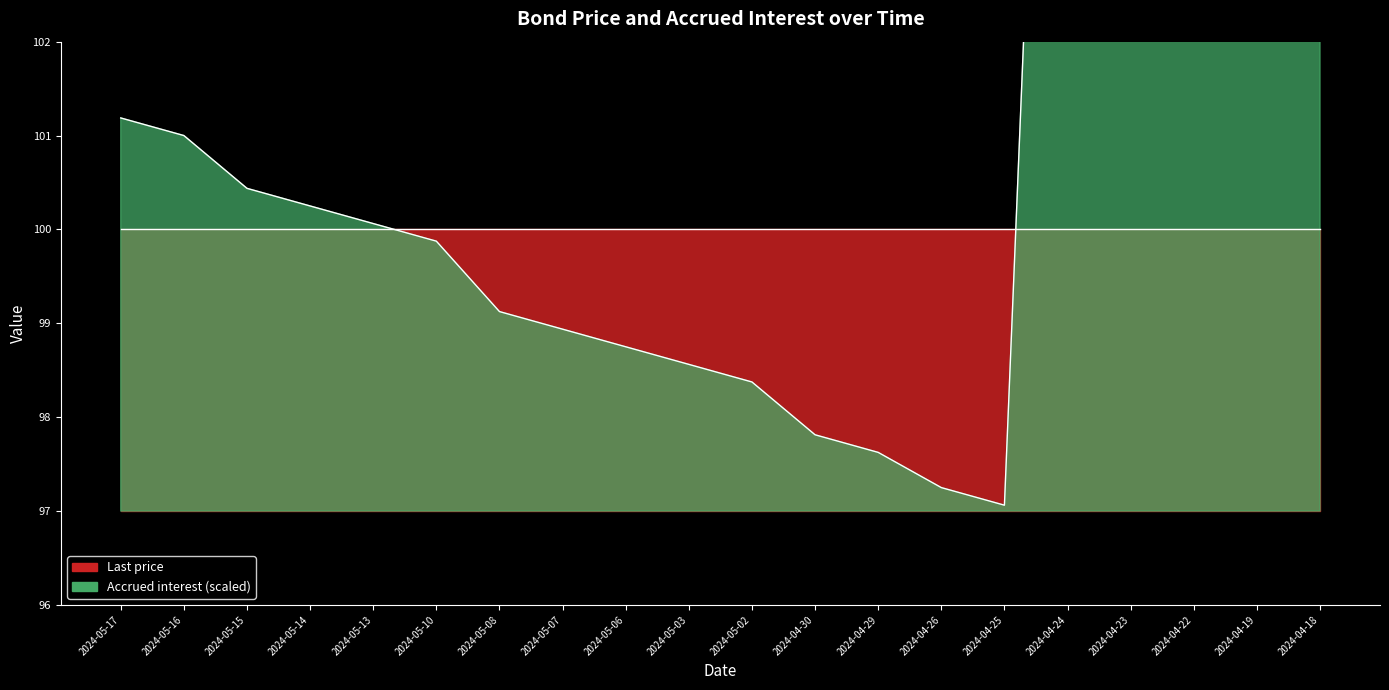

What is the difference between the values at 2024-05-10 and 2024-05-07?

0.9